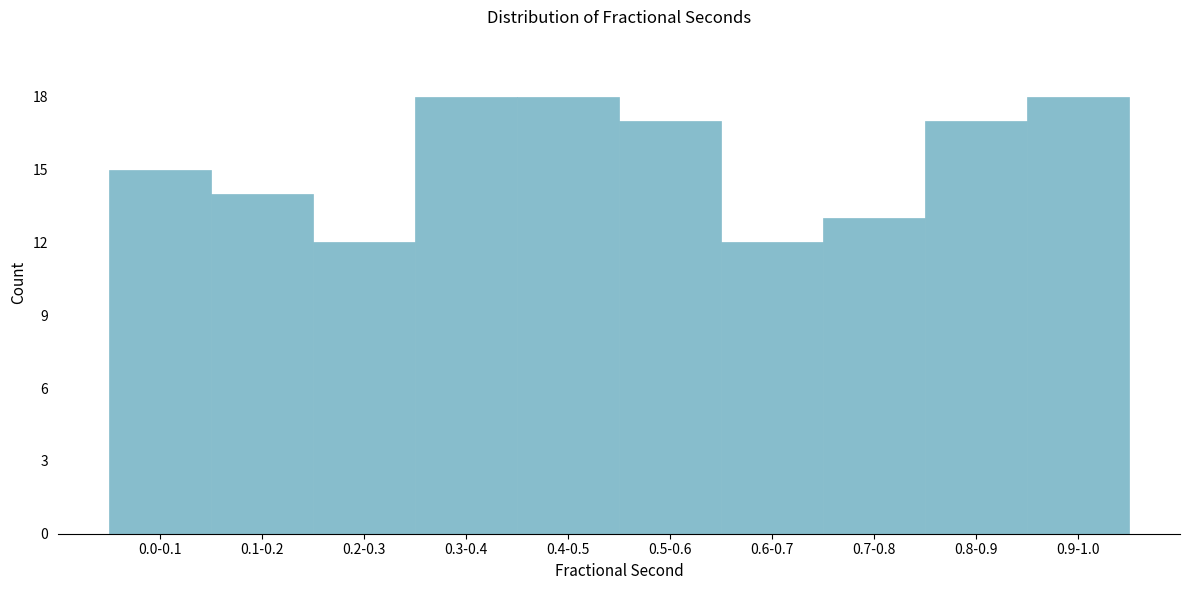

Reading left to right, list all the values displayed in this chart.

0.0-0.1=15	0.1-0.2=14	0.2-0.3=12	0.3-0.4=18	0.4-0.5=18	0.5-0.6=17	0.6-0.7=12	0.7-0.8=13	0.8-0.9=17	0.9-1.0=18